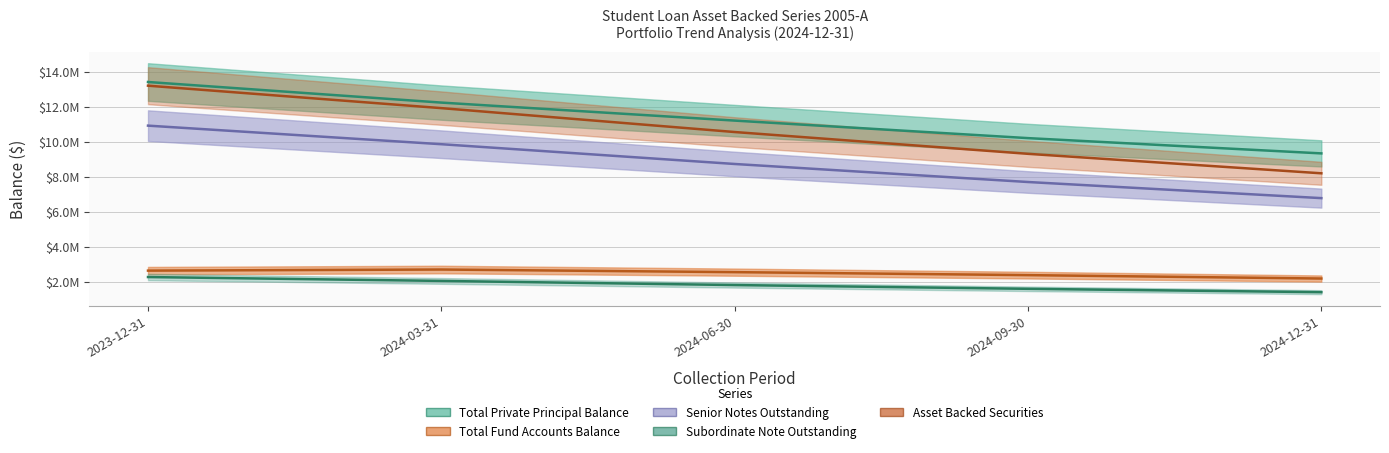

Rank the categories by Total Fund Accounts Balance value from highest to lowest.

2024-03-31, 2023-12-31, 2024-06-30, 2024-09-30, 2024-12-31